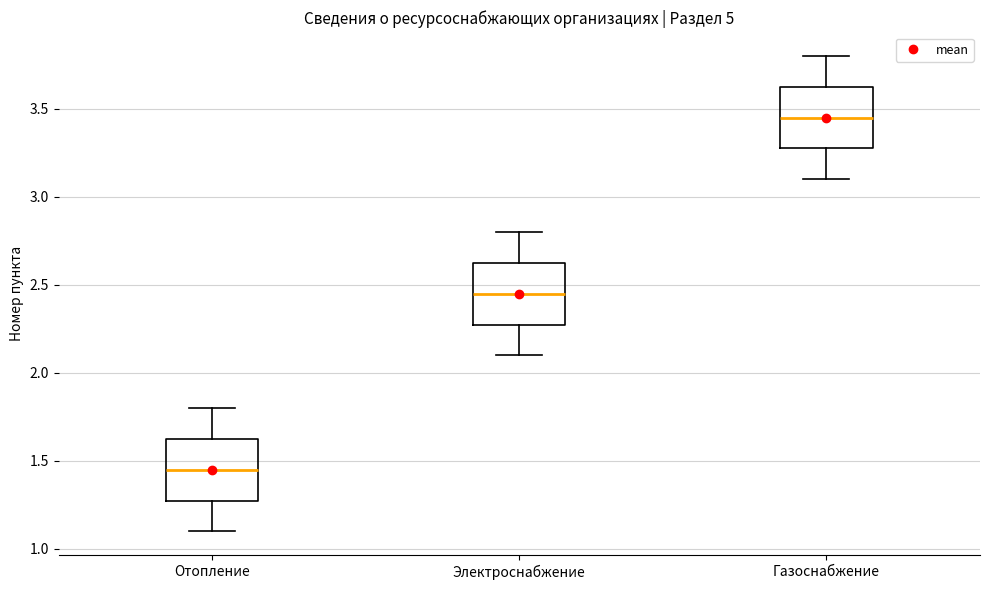

Where does the median line of the box for Электроснабжение sit on the y-axis? The values are not printed on the chart, so give them approximately, as read against the axis.

2.45